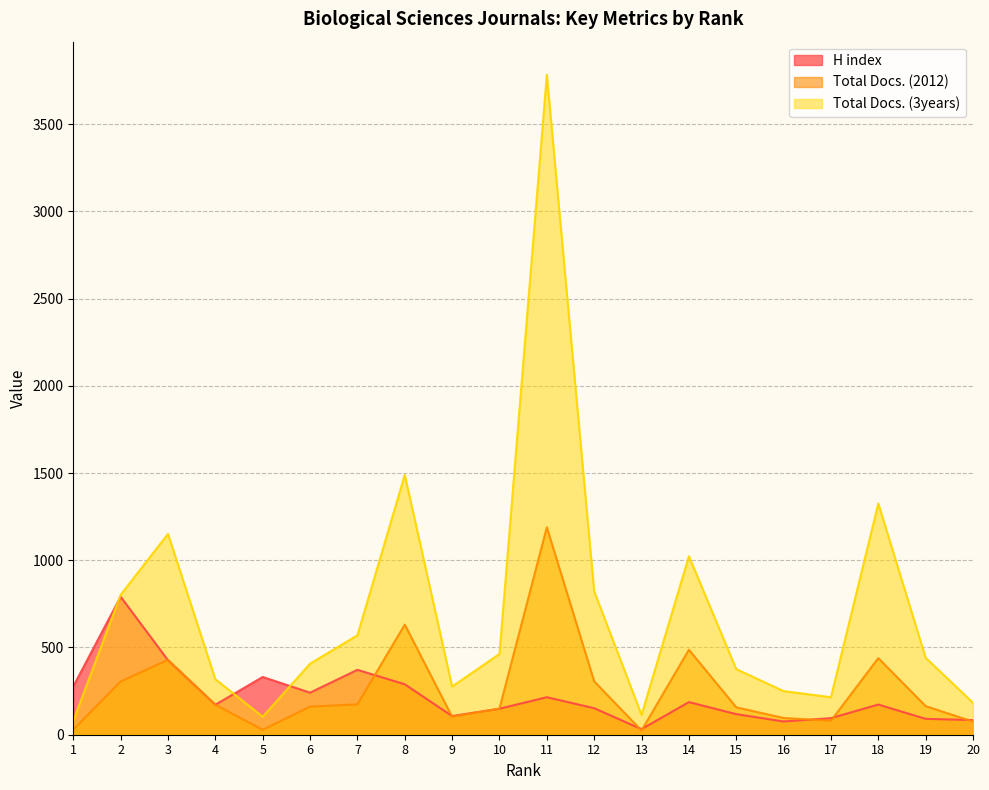

What is the average value of the Total Docs. (3years) series?

710